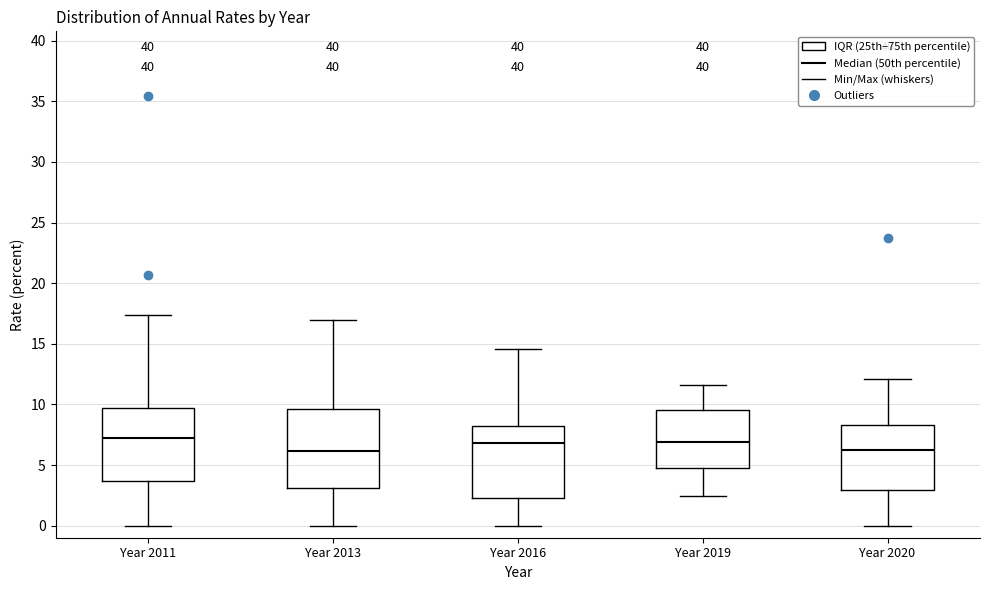

Reading left to right, transcribe this box plot: for each box, give where its median line is, the range the box spans, and where its two whiskers end, as read against the y-axis. The values are not printed on the chart, so give them approximately, as read against the axis.

Year 2011: median 7.0, box 3.5 to 9.5, whiskers 0.0 to 17.5
Year 2013: median 6.0, box 3.0 to 9.5, whiskers 0.0 to 17.0
Year 2016: median 7.0, box 2.5 to 8.0, whiskers 0.0 to 14.5
Year 2019: median 7.0, box 5.0 to 9.5, whiskers 2.5 to 11.5
Year 2020: median 6.0, box 3.0 to 8.5, whiskers 0.0 to 12.0